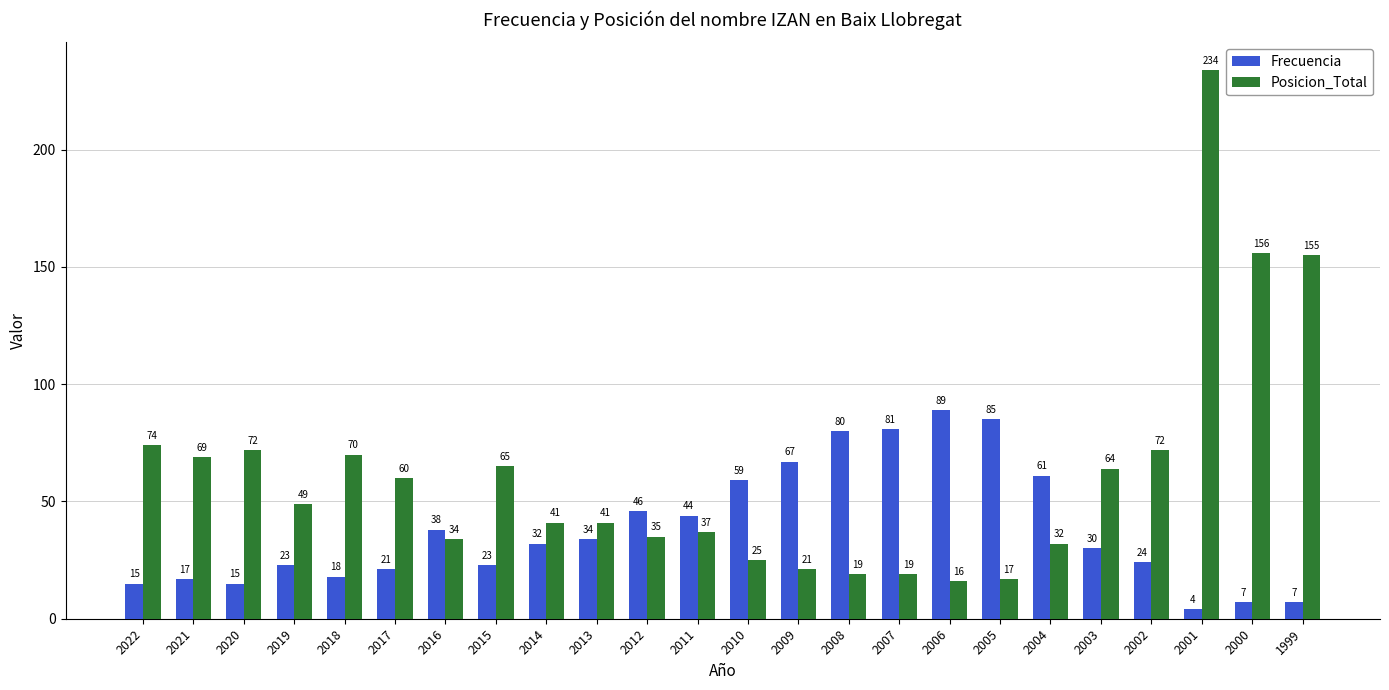

At which label does Posicion_Total reach its minimum?

2006